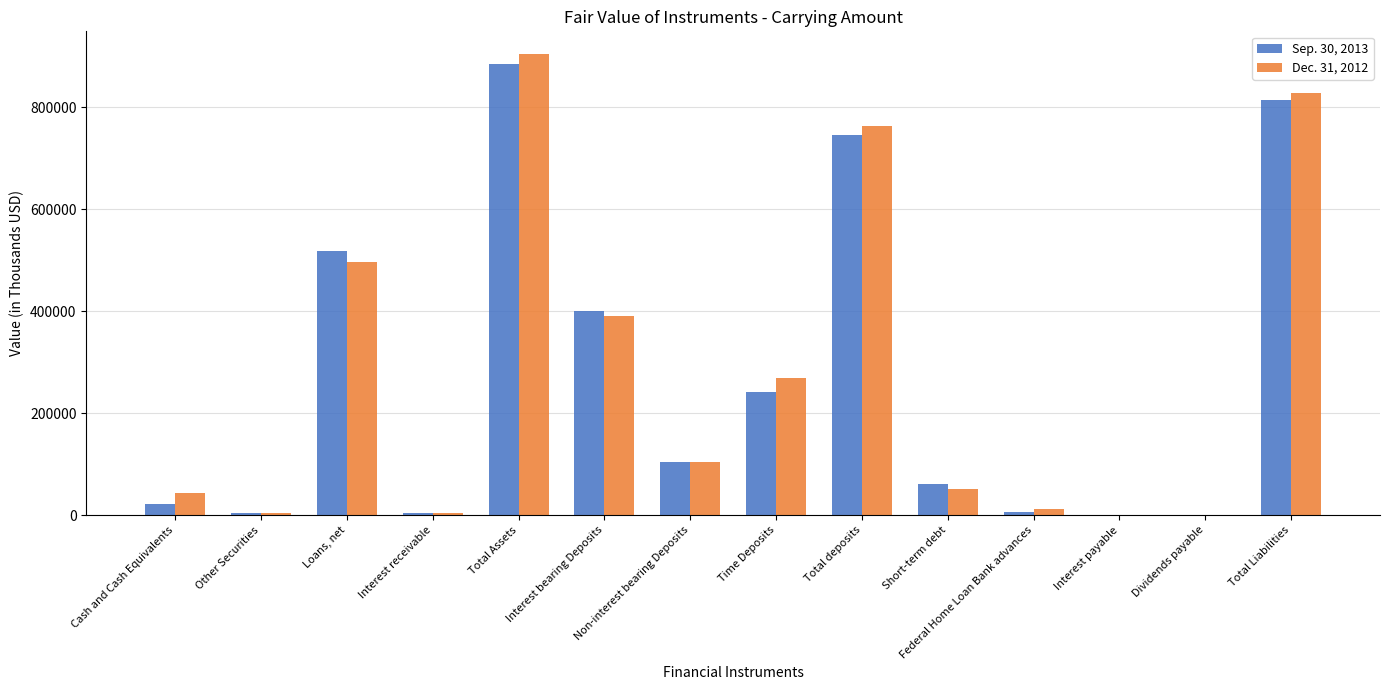

Is it true that Dec. 31, 2012 equals 445872 at Total Liabilities?

False